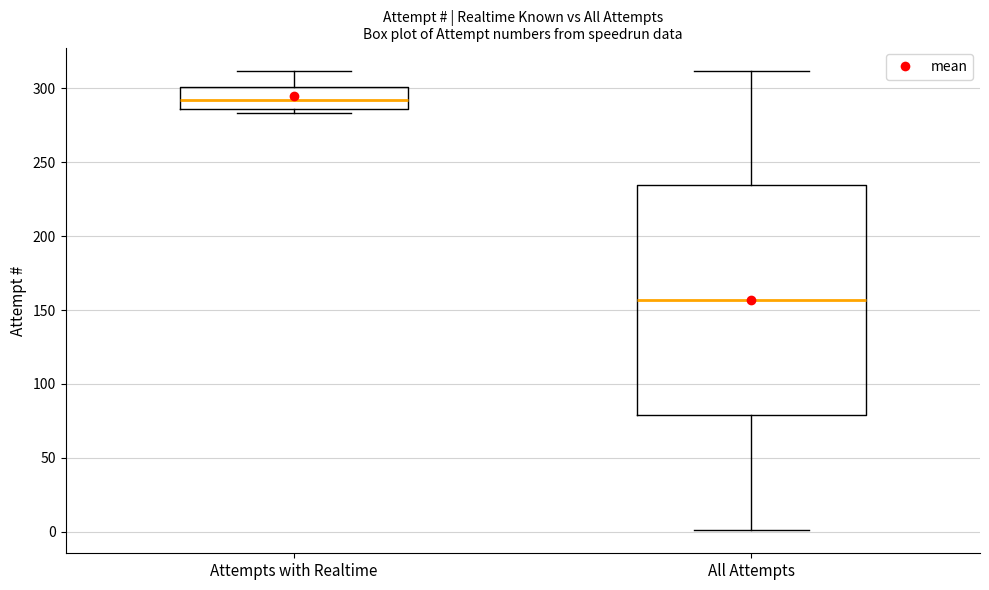

Which box is the tallest, from its lower edge to its upper edge?

All Attempts